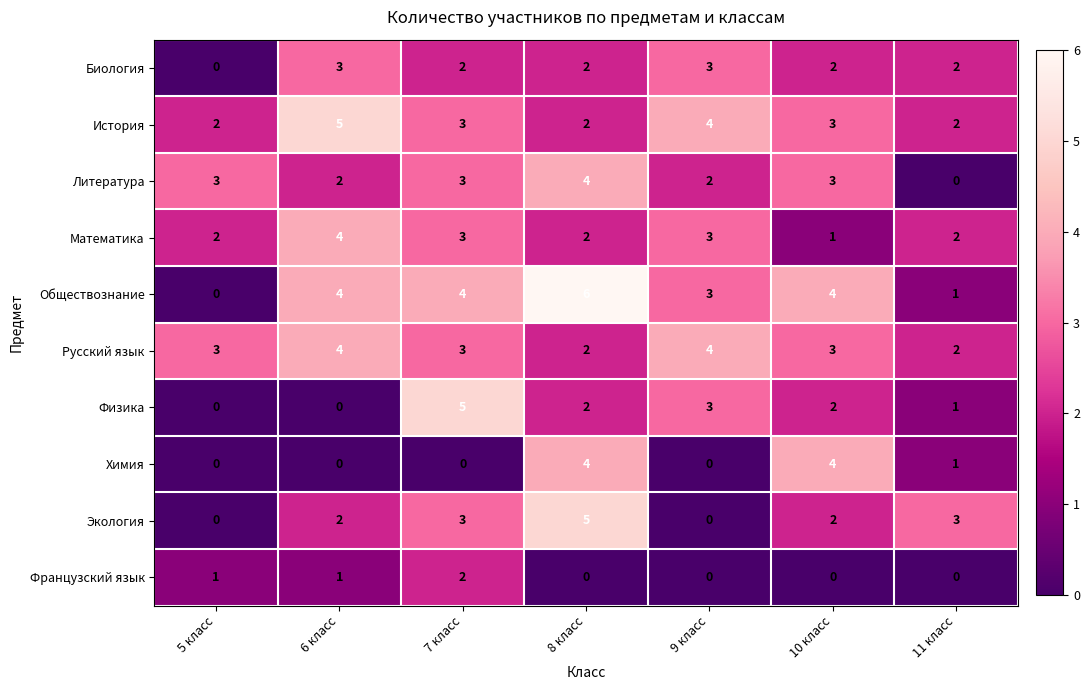

The Физика series shows 3 at 10 класс. True or false?

False